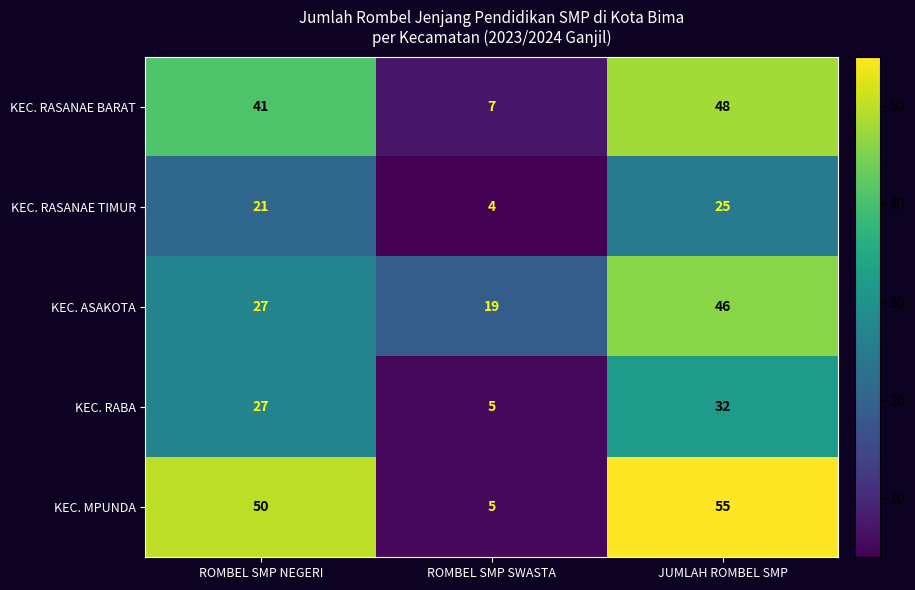

Rank the series by their maximum value, from lowest to highest.

KEC. RASANAE TIMUR, KEC. RABA, KEC. ASAKOTA, KEC. RASANAE BARAT, KEC. MPUNDA